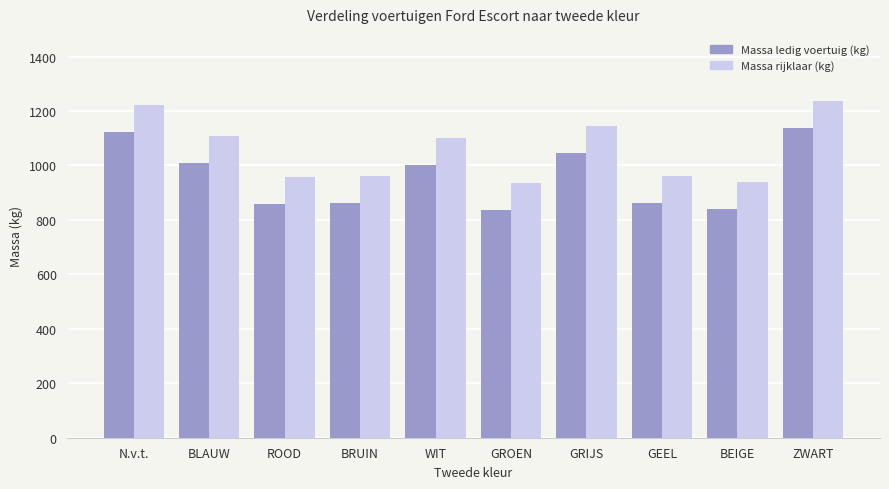

At which category does the chart reach its peak across all series?

ZWART